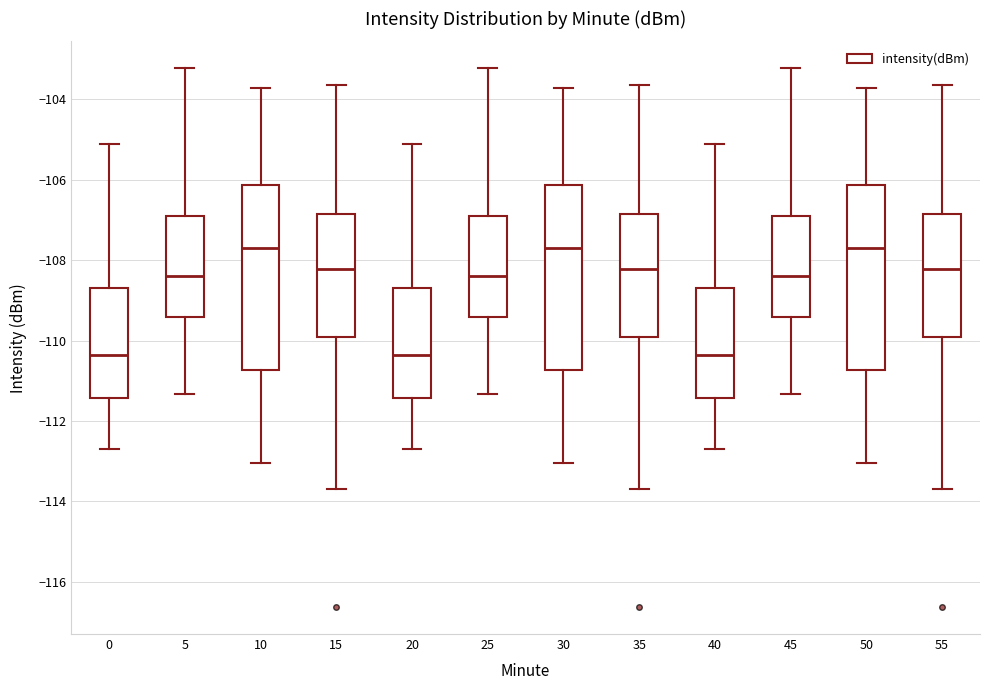

Reading left to right, read every box against the y-axis: the position of its median line, the range the box covers, and the ends of its whiskers. The values are not printed on the chart, so give them approximately, as read against the axis.

0: median -110.4, box -111.4 to -108.8, whiskers -112.6 to -105.2
5: median -108.4, box -109.4 to -106.8, whiskers -111.4 to -103.2
10: median -107.8, box -110.8 to -106.2, whiskers -113.0 to -103.8
15: median -108.2, box -110.0 to -106.8, whiskers -113.6 to -103.6
20: median -110.4, box -111.4 to -108.8, whiskers -112.6 to -105.2
25: median -108.4, box -109.4 to -106.8, whiskers -111.4 to -103.2
30: median -107.8, box -110.8 to -106.2, whiskers -113.0 to -103.8
35: median -108.2, box -110.0 to -106.8, whiskers -113.6 to -103.6
40: median -110.4, box -111.4 to -108.8, whiskers -112.6 to -105.2
45: median -108.4, box -109.4 to -106.8, whiskers -111.4 to -103.2
50: median -107.8, box -110.8 to -106.2, whiskers -113.0 to -103.8
55: median -108.2, box -110.0 to -106.8, whiskers -113.6 to -103.6